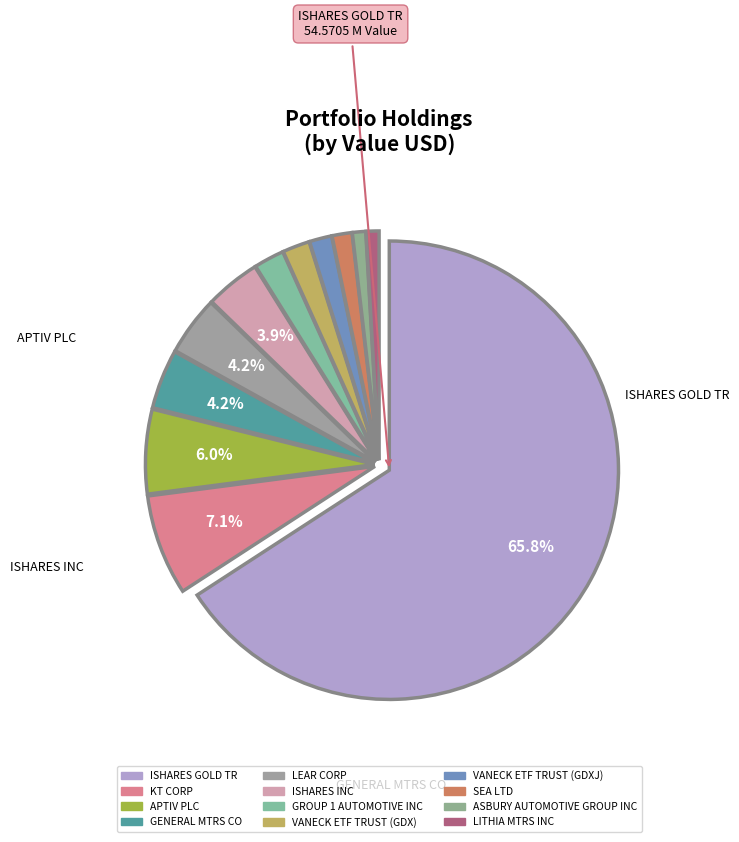

What percentage is the LEAR CORP slice, to the nearest percent?

4%